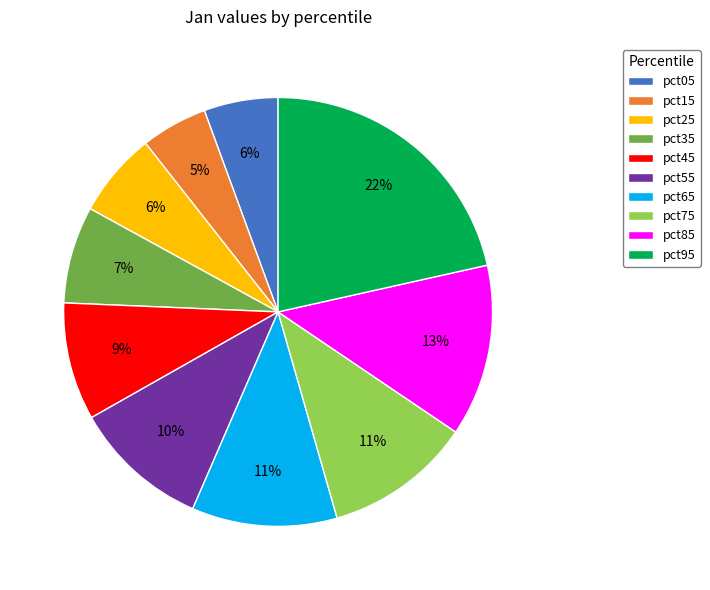

Is there any slice that represents more than half of the pie?

No